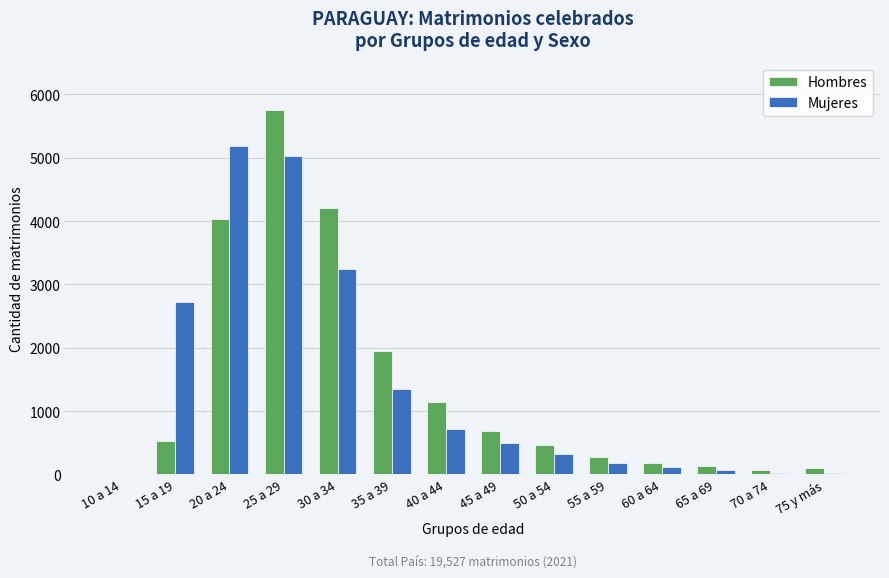

How many distinct data groups are displayed?

2